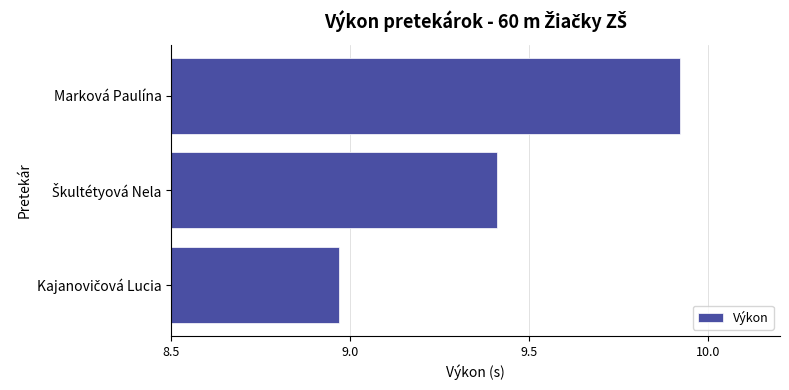

What is the sum of all values?

28.3